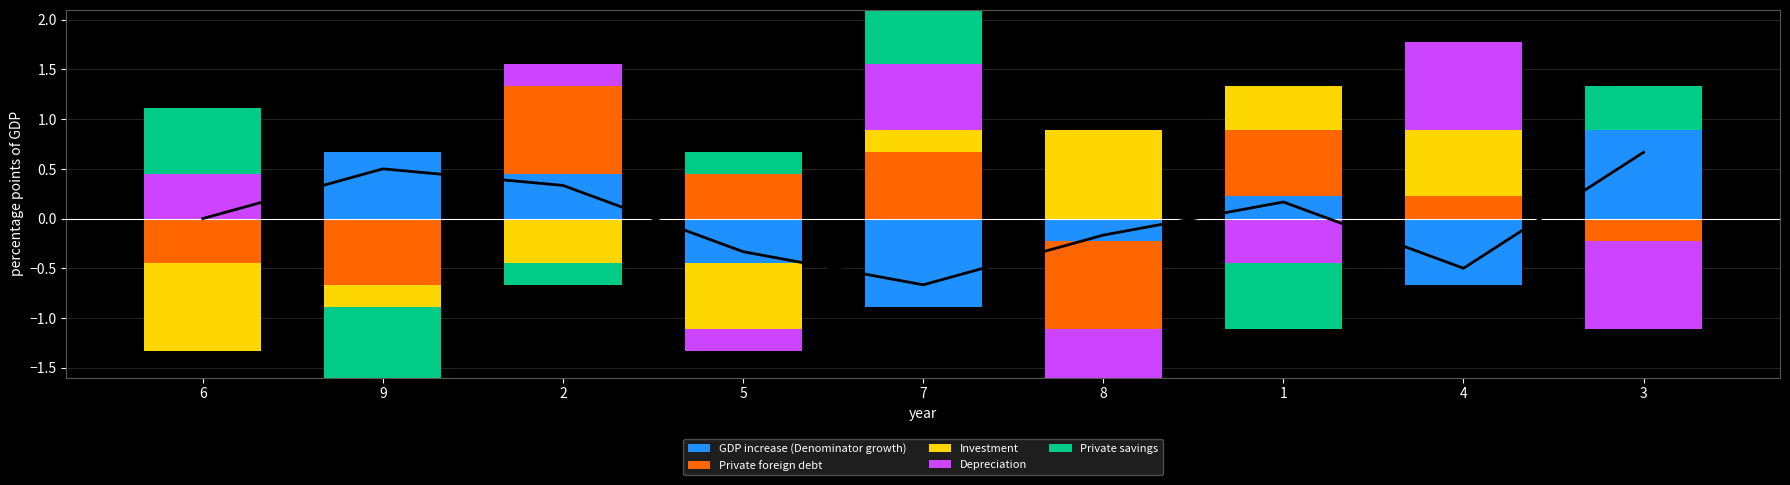

What is the label of the 3rd bar from the right?

1